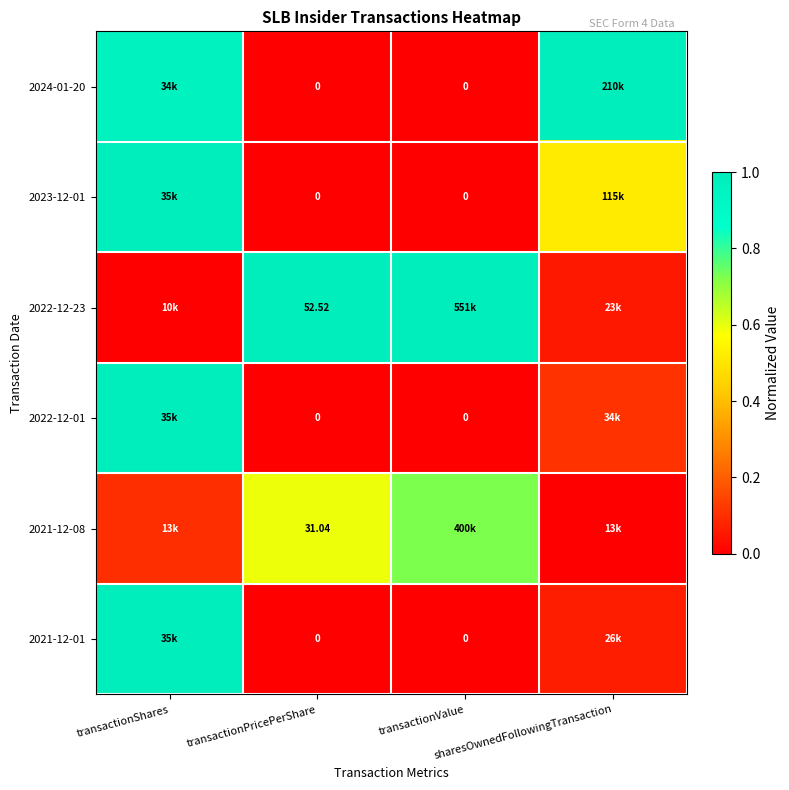

Read the 2022-12-23 value at sharesOwnedFollowingTransaction.

0.1